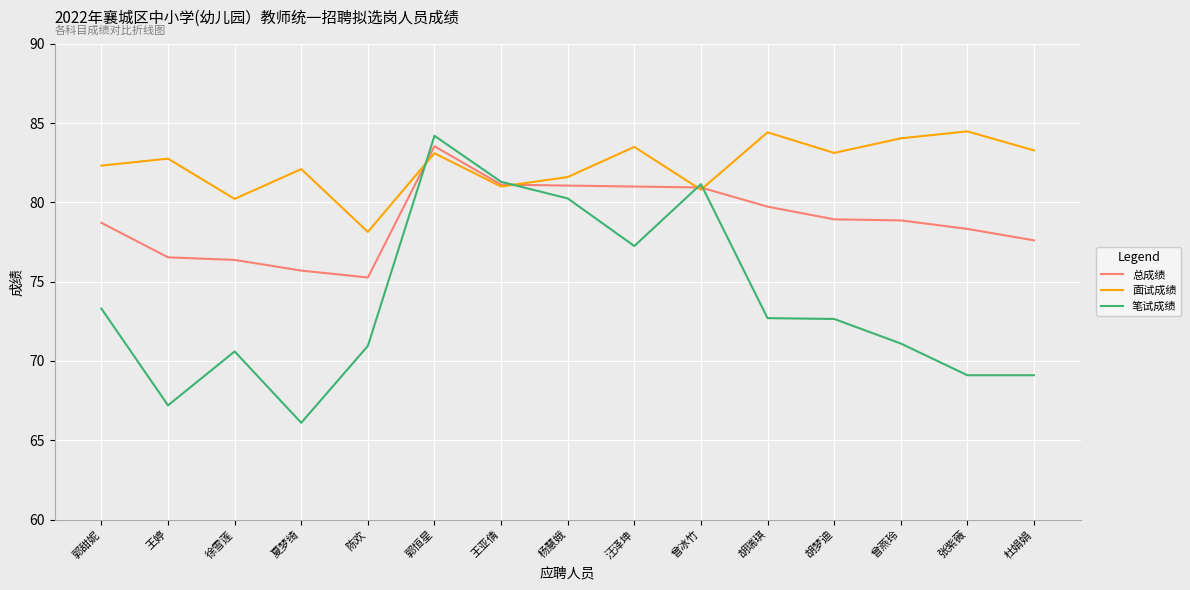

Which series has the largest range (max minus min)?

笔试成绩